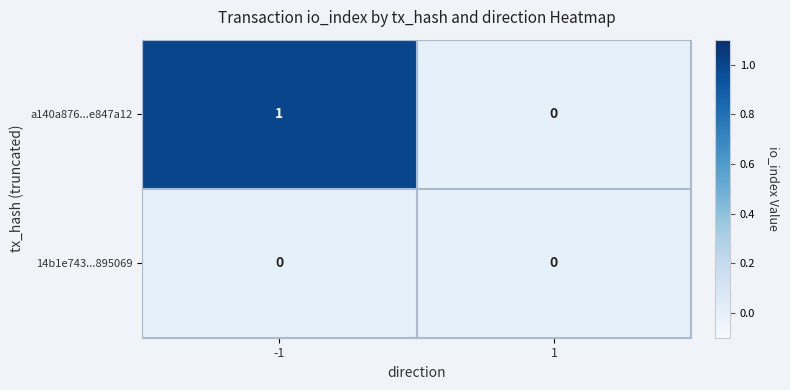

Is the value of 14b1e743...895069 at -1 greater than the value of a140a876...e847a12 at -1?

No